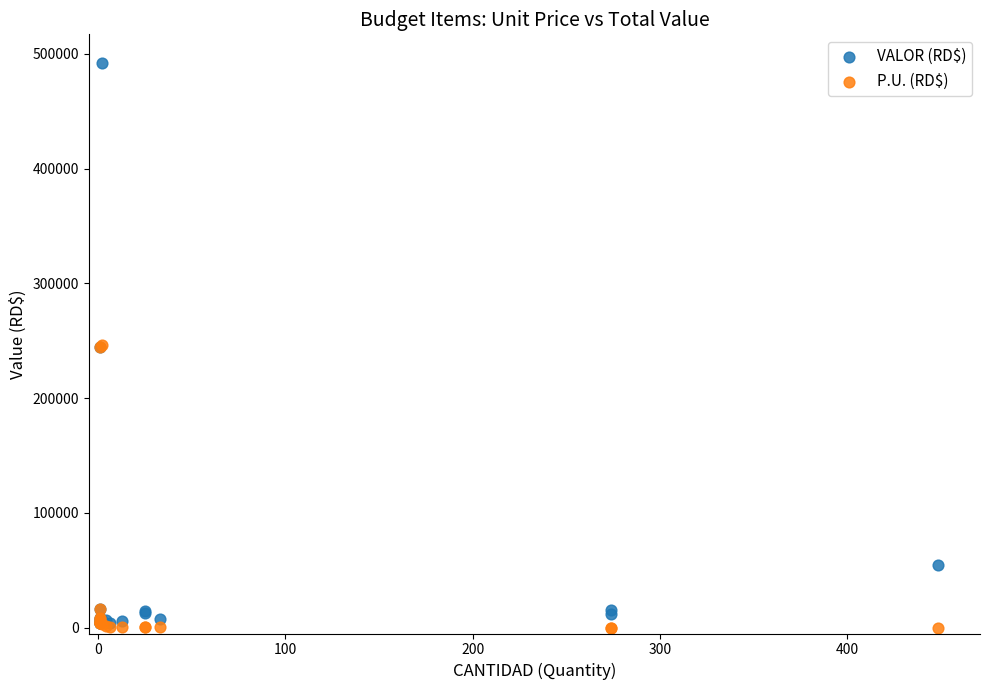

In the P.U. (RD$) series, what Y value is closest to 123089?

16520.0